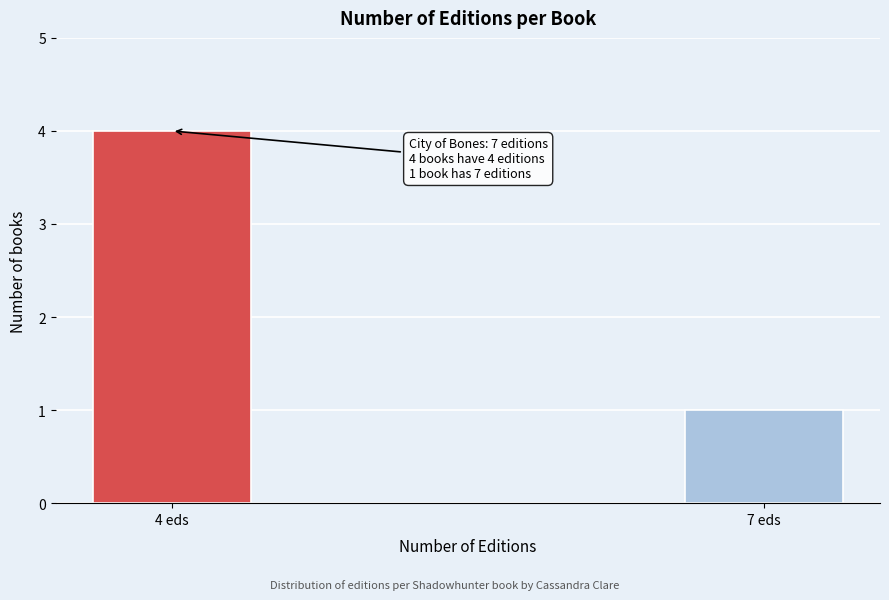

Reading right to left, what are all the values shown in this chart?

7 eds=1	4 eds=4